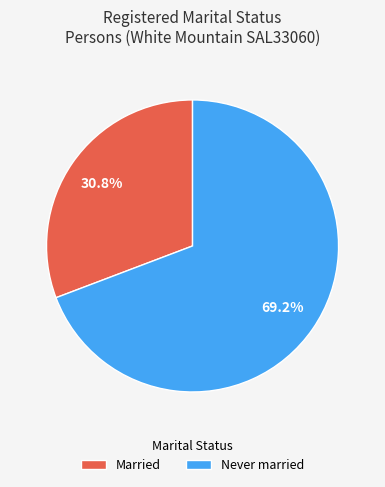

Rank the categories by value from lowest to highest.

Married, Never married